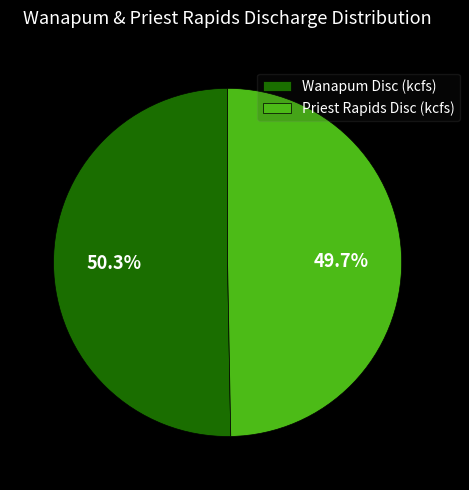

Which slice represents more than half of the pie?

Wanapum Disc (kcfs)